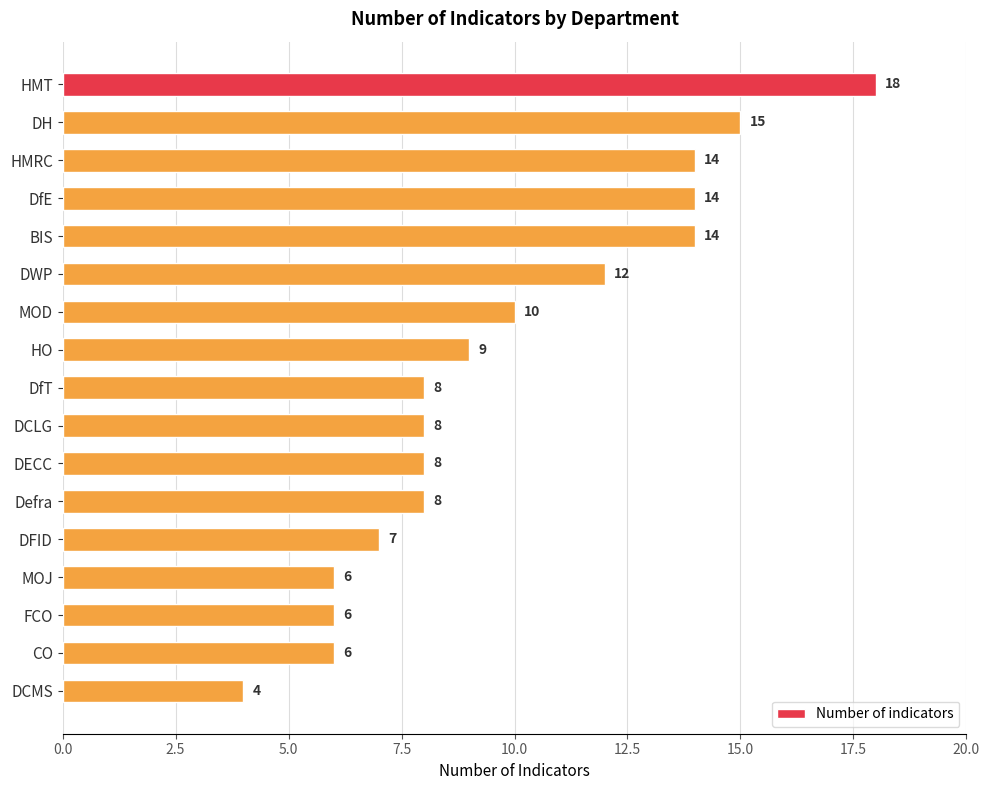

What is the label of the 12th bar from the top?

Defra